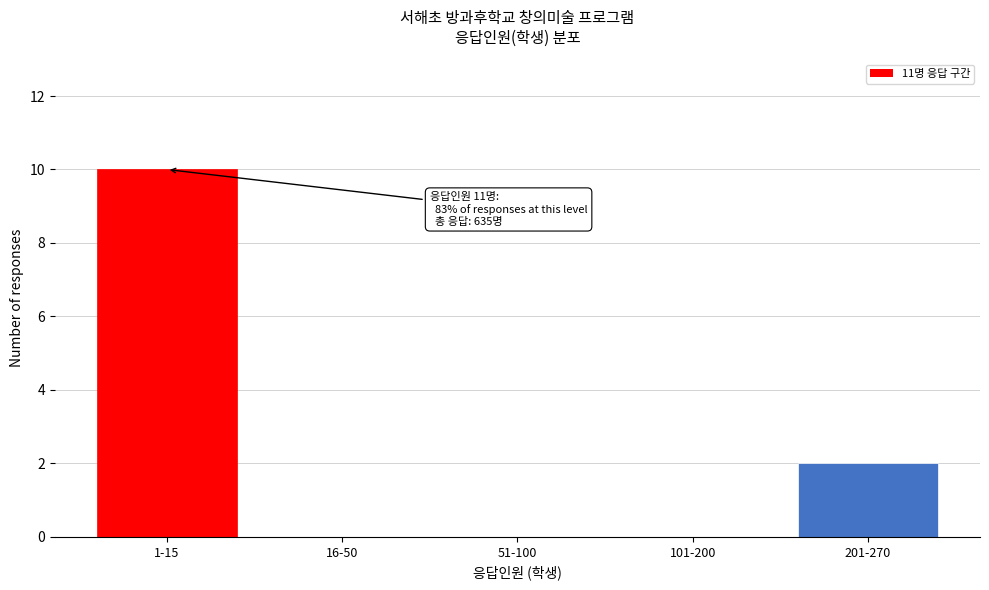

Reading left to right, transcribe all the data shown in this chart.

1-15=10	16-50=0	51-100=0	101-200=0	201-270=2